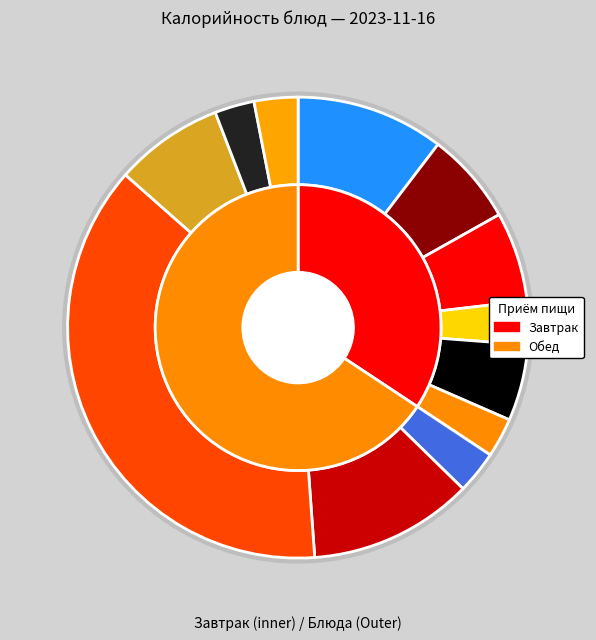

Is there any slice that represents more than half of the pie?

No